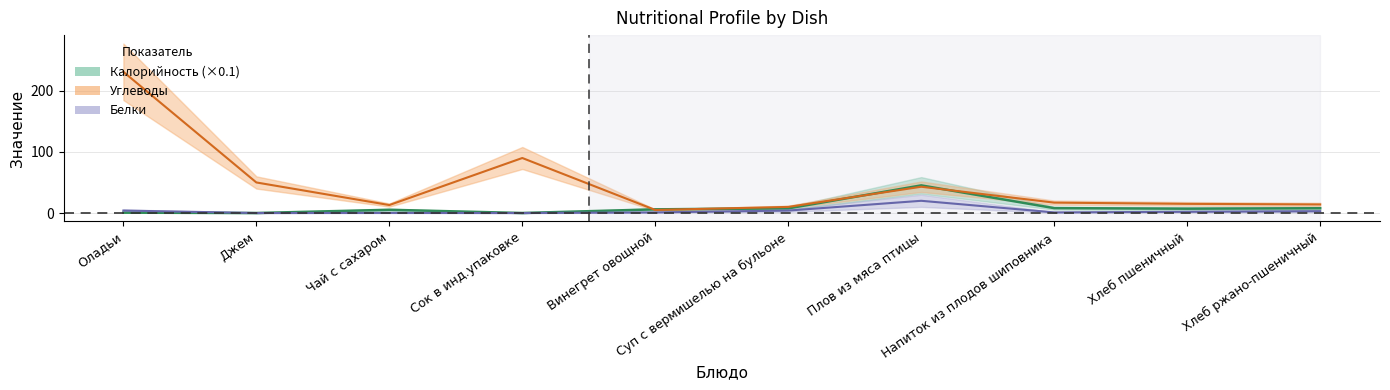

Is it true that Белки equals 1.4 at Напиток из плодов шиповника?

False